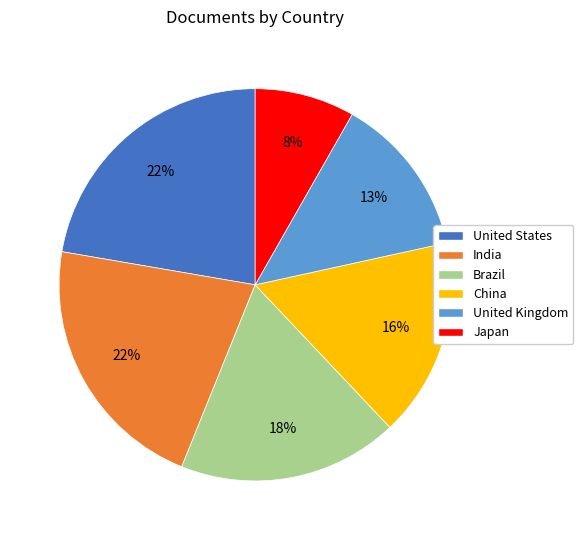

The United Kingdom slice represents 13% of the pie. True or false?

True